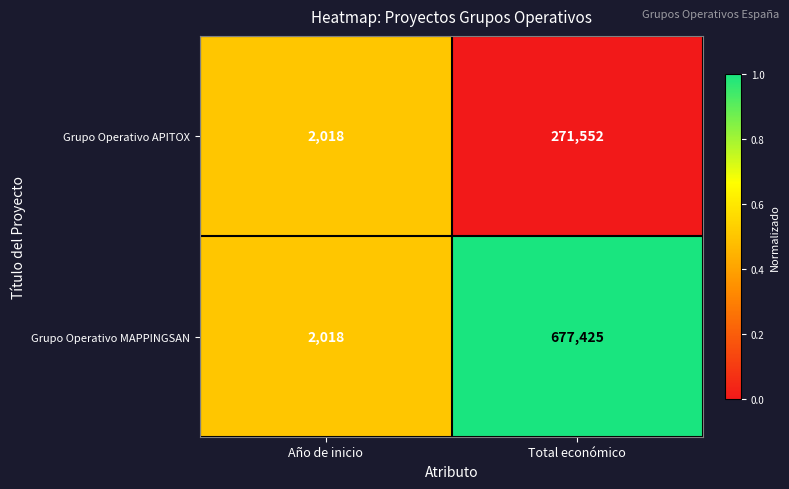

What is the difference between the maximum and minimum values in the Grupo Operativo MAPPINGSAN series?

675407